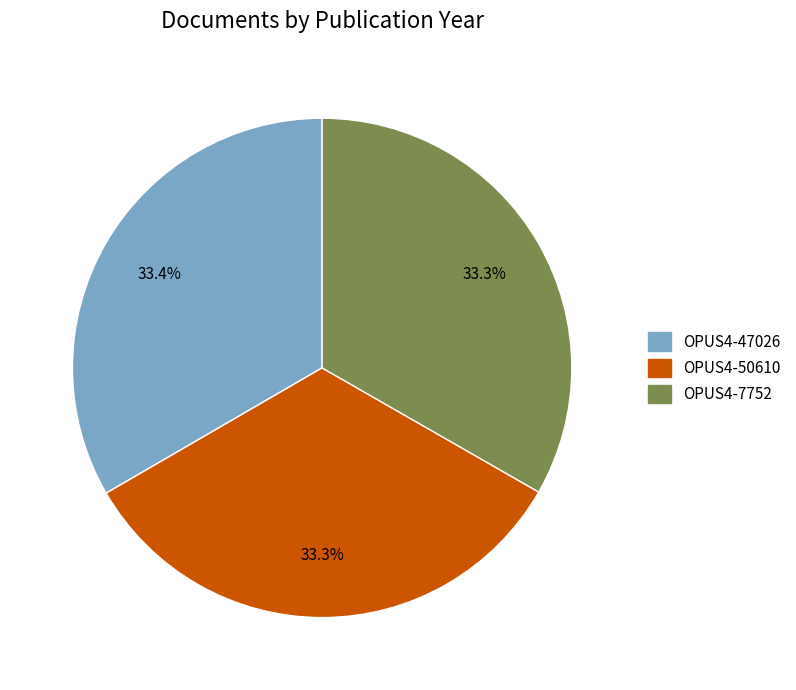

Do OPUS4-50610 and OPUS4-47026 together represent more than half of the pie?

Yes